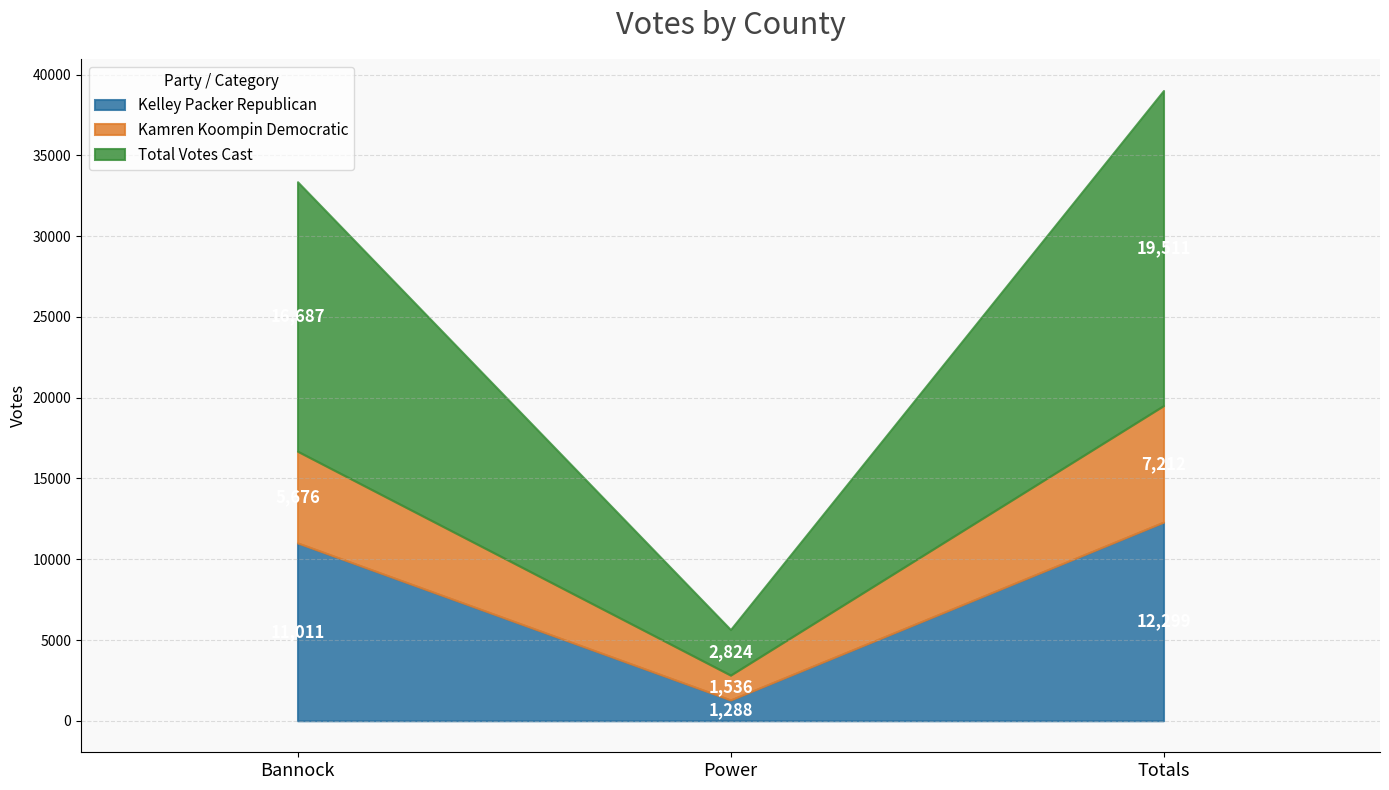

Count the Kamren Koompin Democratic values in the range 1536 to 7212.

3